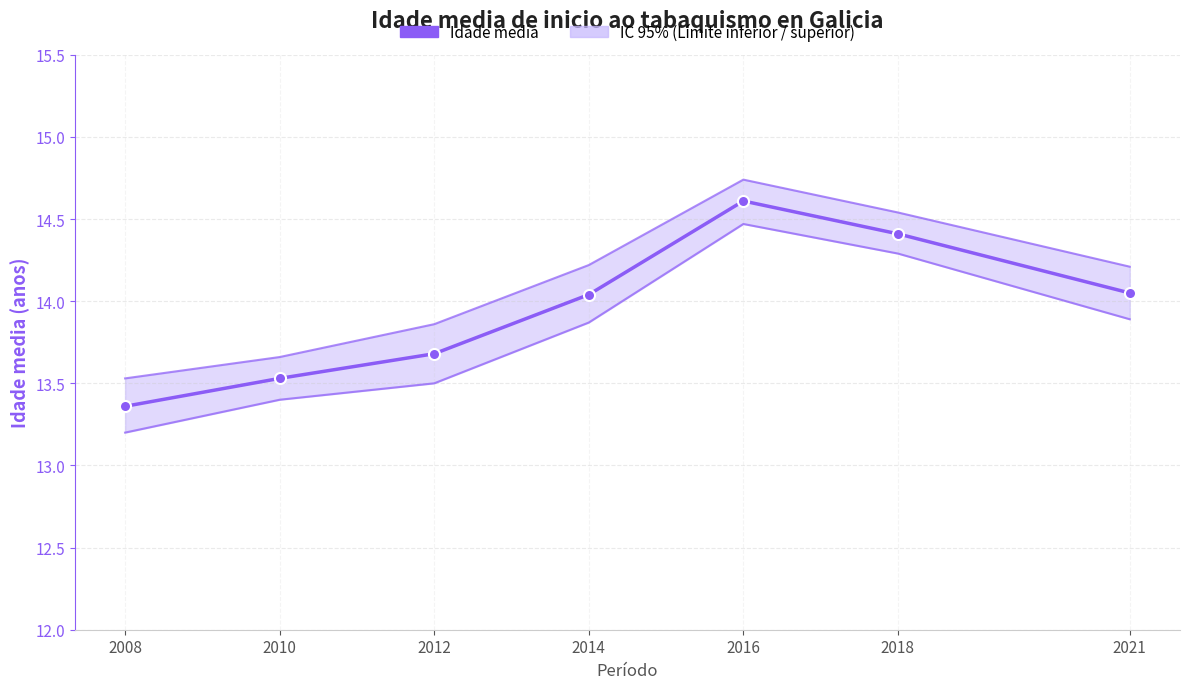

At which category is the sum across all series the highest?

2016